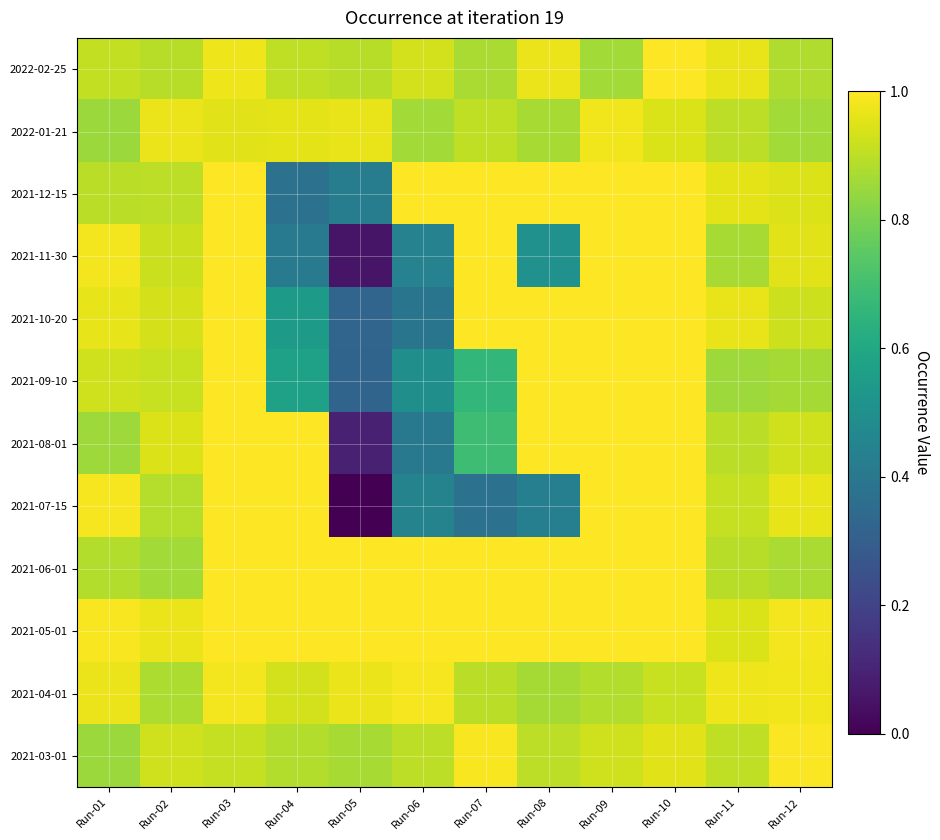

Reading left to right, extract all data points from this chart.

2022-02-25: Run-01=0.9	Run-02=0.9	Run-03=1.0	Run-04=0.9	Run-05=0.9	Run-06=0.9	Run-07=0.9	Run-08=1.0	Run-09=0.9	Run-10=1.0	Run-11=1.0	Run-12=0.9
2022-01-21: Run-01=0.9	Run-02=1.0	Run-03=1.0	Run-04=1.0	Run-05=1.0	Run-06=0.9	Run-07=0.9	Run-08=0.9	Run-09=1.0	Run-10=0.9	Run-11=0.9	Run-12=0.9
2021-12-15: Run-01=0.9	Run-02=0.9	Run-03=1.0	Run-04=0.4	Run-05=0.4	Run-06=1.0	Run-07=1.0	Run-08=1.0	Run-09=1.0	Run-10=1.0	Run-11=1.0	Run-12=0.9
2021-11-30: Run-01=1.0	Run-02=0.9	Run-03=1.0	Run-04=0.4	Run-05=0.1	Run-06=0.4	Run-07=1.0	Run-08=0.5	Run-09=1.0	Run-10=1.0	Run-11=0.9	Run-12=1.0
2021-10-20: Run-01=1.0	Run-02=0.9	Run-03=1.0	Run-04=0.5	Run-05=0.3	Run-06=0.4	Run-07=1.0	Run-08=1.0	Run-09=1.0	Run-10=1.0	Run-11=1.0	Run-12=0.9
2021-09-10: Run-01=0.9	Run-02=0.9	Run-03=1.0	Run-04=0.6	Run-05=0.3	Run-06=0.5	Run-07=0.7	Run-08=1.0	Run-09=1.0	Run-10=1.0	Run-11=0.9	Run-12=0.9
2021-08-01: Run-01=0.9	Run-02=0.9	Run-03=1.0	Run-04=1.0	Run-05=0.1	Run-06=0.4	Run-07=0.7	Run-08=1.0	Run-09=1.0	Run-10=1.0	Run-11=0.9	Run-12=0.9
2021-07-15: Run-01=1.0	Run-02=0.9	Run-03=1.0	Run-04=1.0	Run-05=0.0	Run-06=0.4	Run-07=0.4	Run-08=0.4	Run-09=1.0	Run-10=1.0	Run-11=0.9	Run-12=1.0
2021-06-01: Run-01=0.9	Run-02=0.9	Run-03=1.0	Run-04=1.0	Run-05=1.0	Run-06=1.0	Run-07=1.0	Run-08=1.0	Run-09=1.0	Run-10=1.0	Run-11=0.9	Run-12=0.9
2021-05-01: Run-01=1.0	Run-02=1.0	Run-03=1.0	Run-04=1.0	Run-05=1.0	Run-06=1.0	Run-07=1.0	Run-08=1.0	Run-09=1.0	Run-10=1.0	Run-11=0.9	Run-12=1.0
2021-04-01: Run-01=1.0	Run-02=0.9	Run-03=1.0	Run-04=0.9	Run-05=1.0	Run-06=1.0	Run-07=0.9	Run-08=0.9	Run-09=0.9	Run-10=0.9	Run-11=1.0	Run-12=1.0
2021-03-01: Run-01=0.9	Run-02=0.9	Run-03=0.9	Run-04=0.9	Run-05=0.9	Run-06=0.9	Run-07=1.0	Run-08=0.9	Run-09=0.9	Run-10=1.0	Run-11=0.9	Run-12=1.0